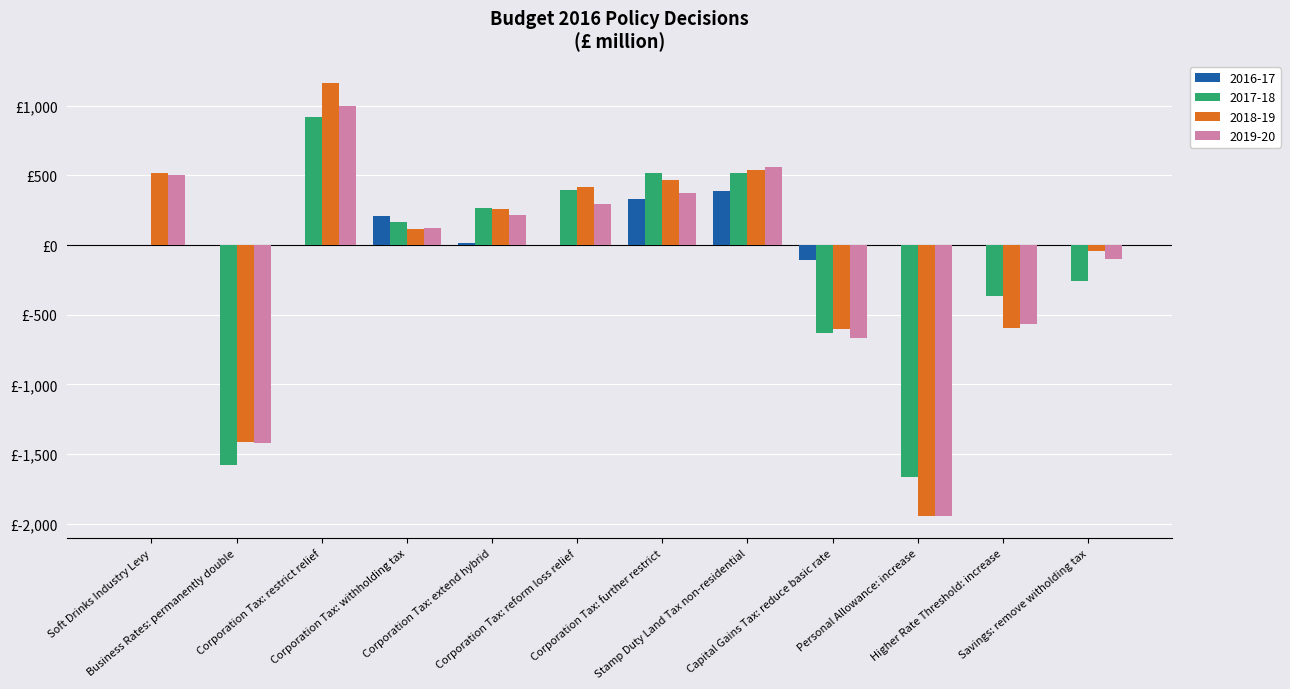

What is the difference between the second highest and second lowest values in the 2018-19 series?

1945